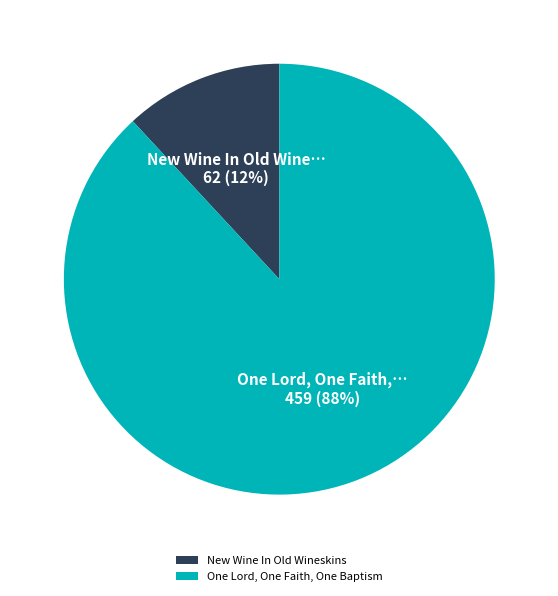

What is the largest slice in the pie chart?

One Lord, One Faith, One Baptism